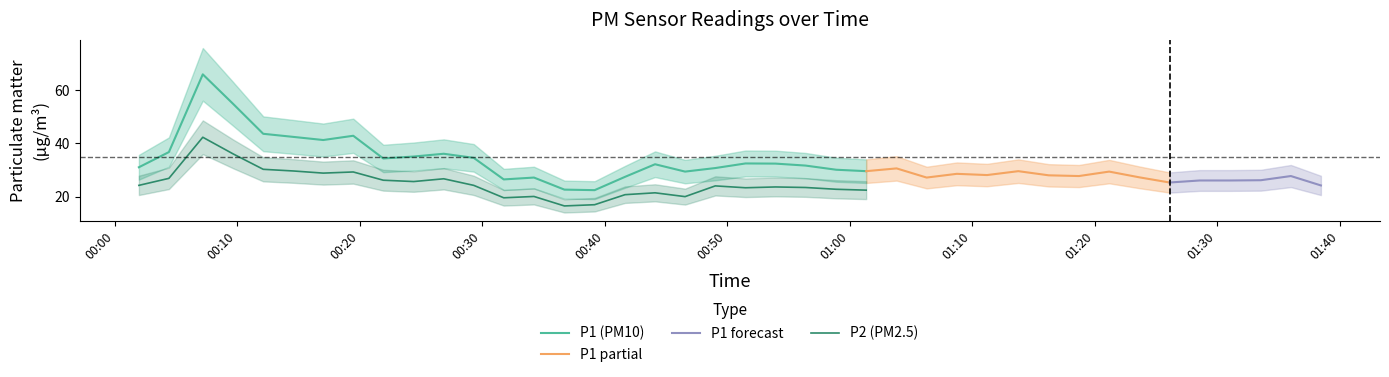

Is the value of P2 at 22 greater than the value of P1 at 3?

No